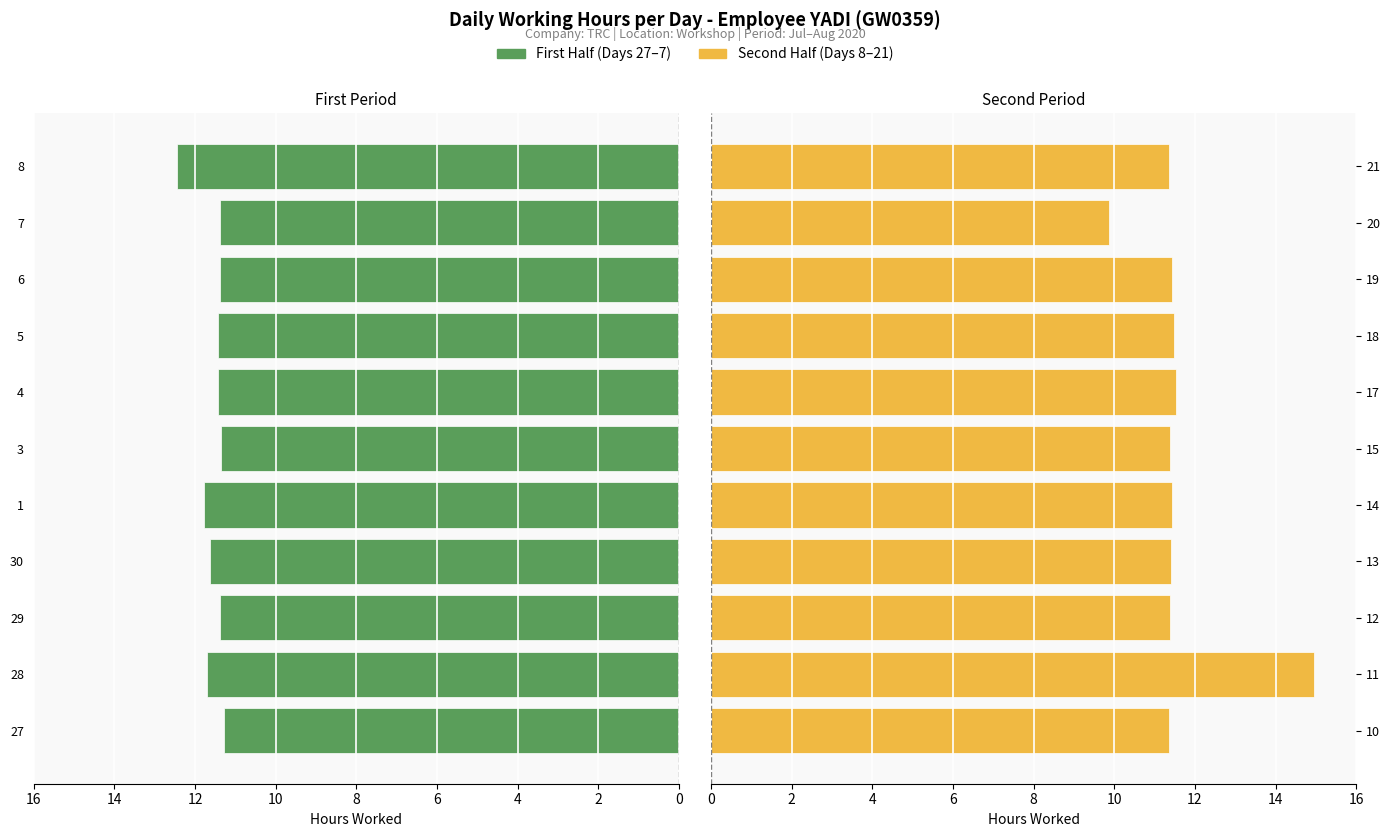

The First Half series shows 11.4 at 29. True or false?

True